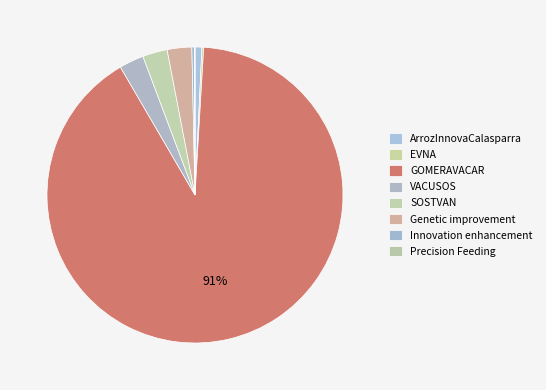

The Genetic improvement slice represents 3% of the pie. True or false?

True